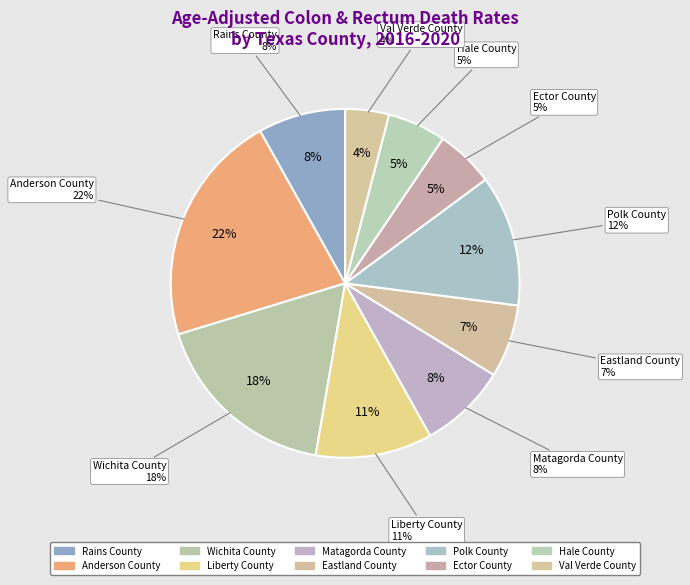

Count the number of slices in the pie.

10